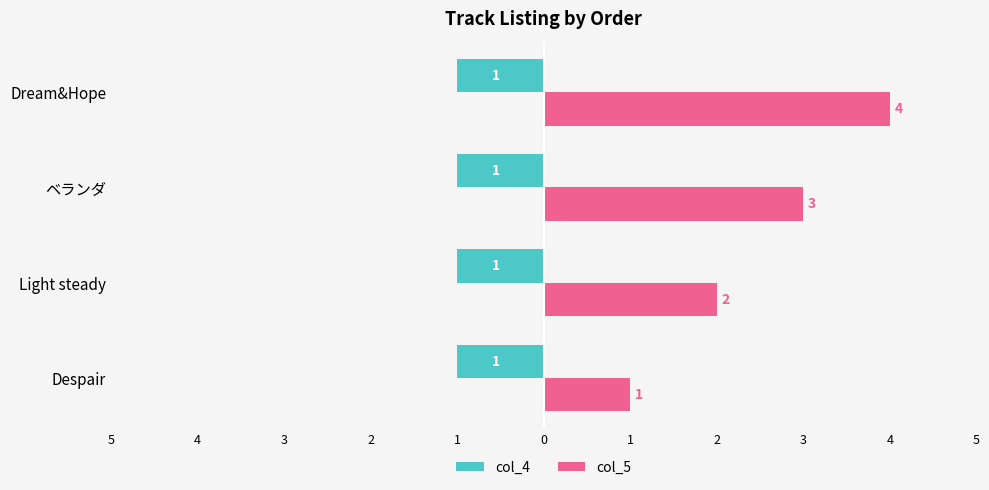

What are all the series names shown in the legend?

col_4, col_5